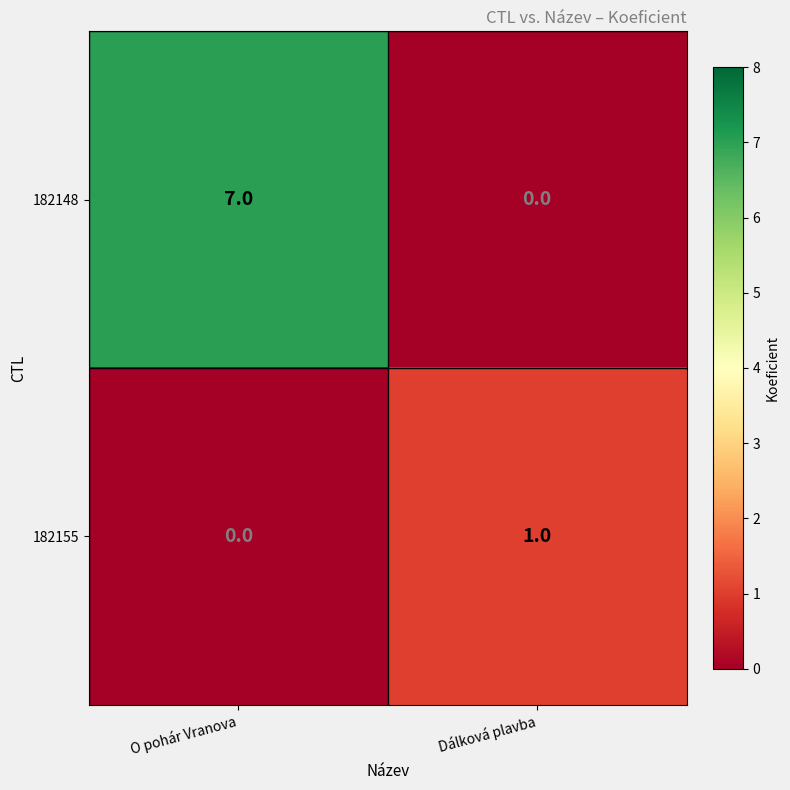

Reading left to right, transcribe all the data shown in this chart.

182148: O pohár Vranova=7	Dálková plavba=0
182155: O pohár Vranova=0	Dálková plavba=1